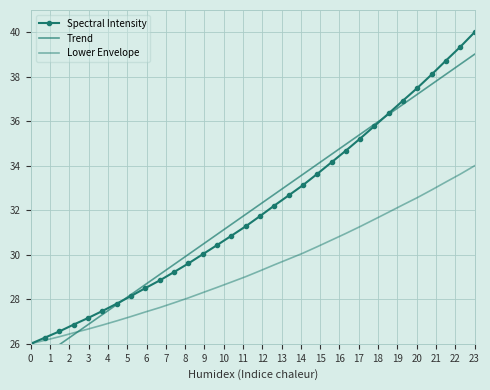

True or false: Spectral Intensity has more than 1 points higher than both neighbors.

False